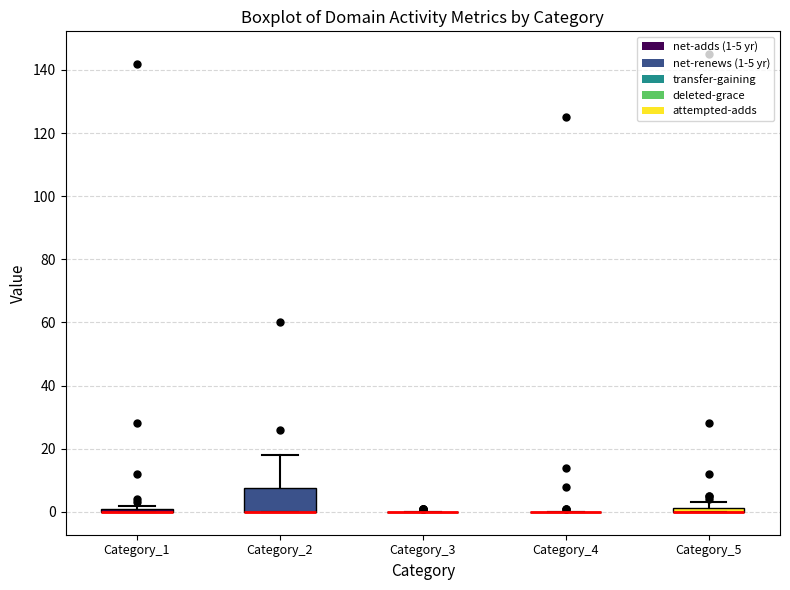

Where is the lower edge of the box for Category_5 on the y-axis? The values are not printed on the chart, so give them approximately, as read against the axis.

0